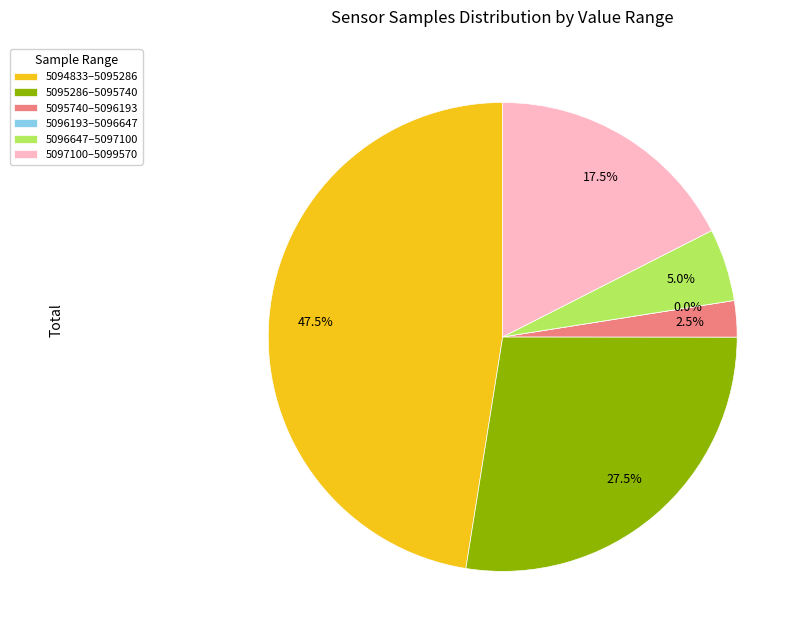

Is it true that 30 is 2% of the pie?

True